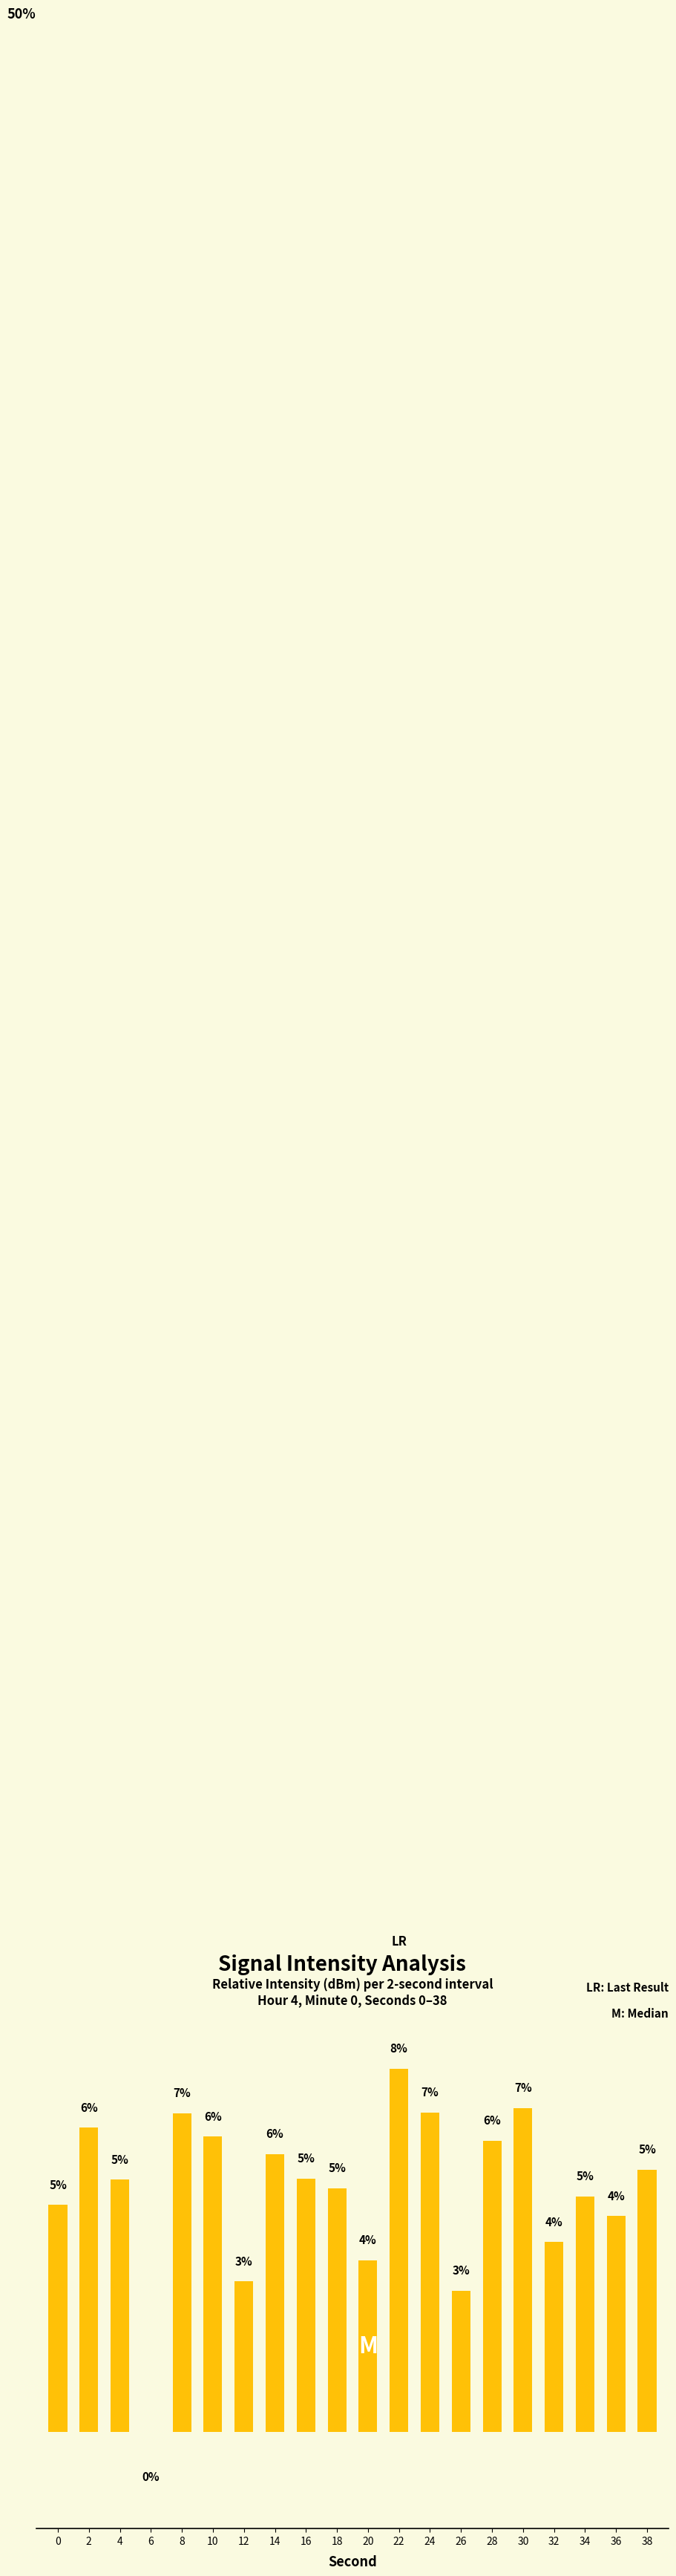

Are the bars horizontal?

No